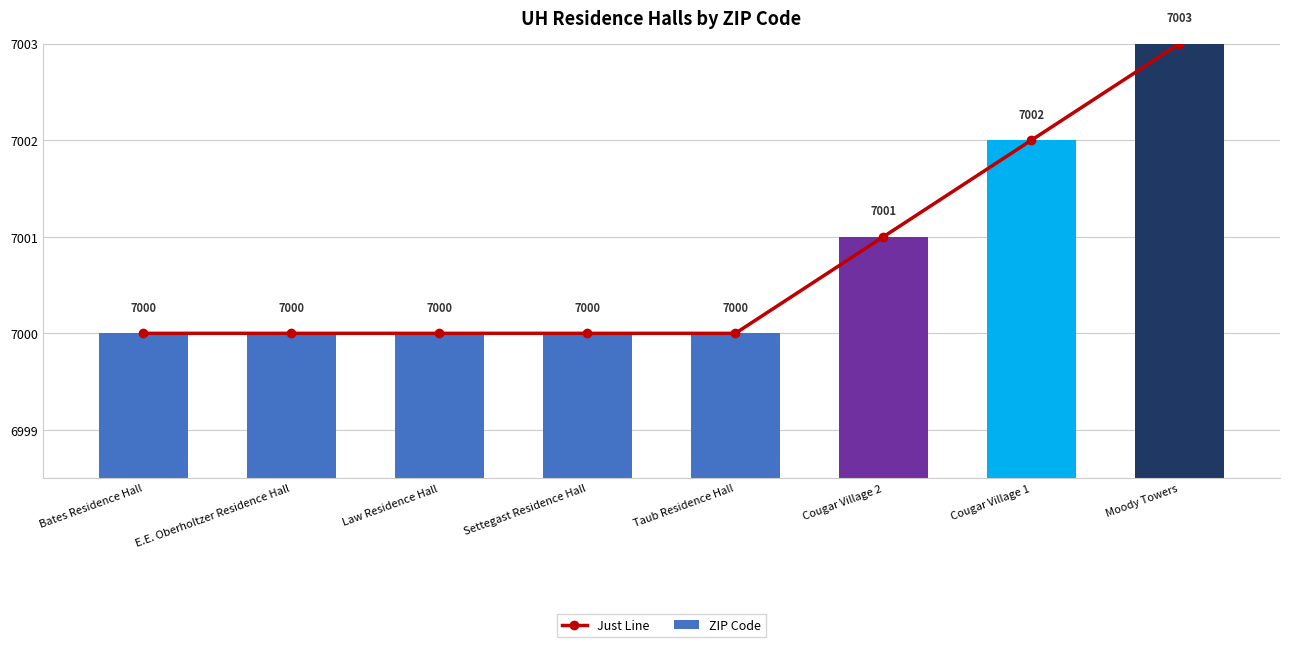

What is the approximate value of ZIP Code at Bates Residence Hall?

7000